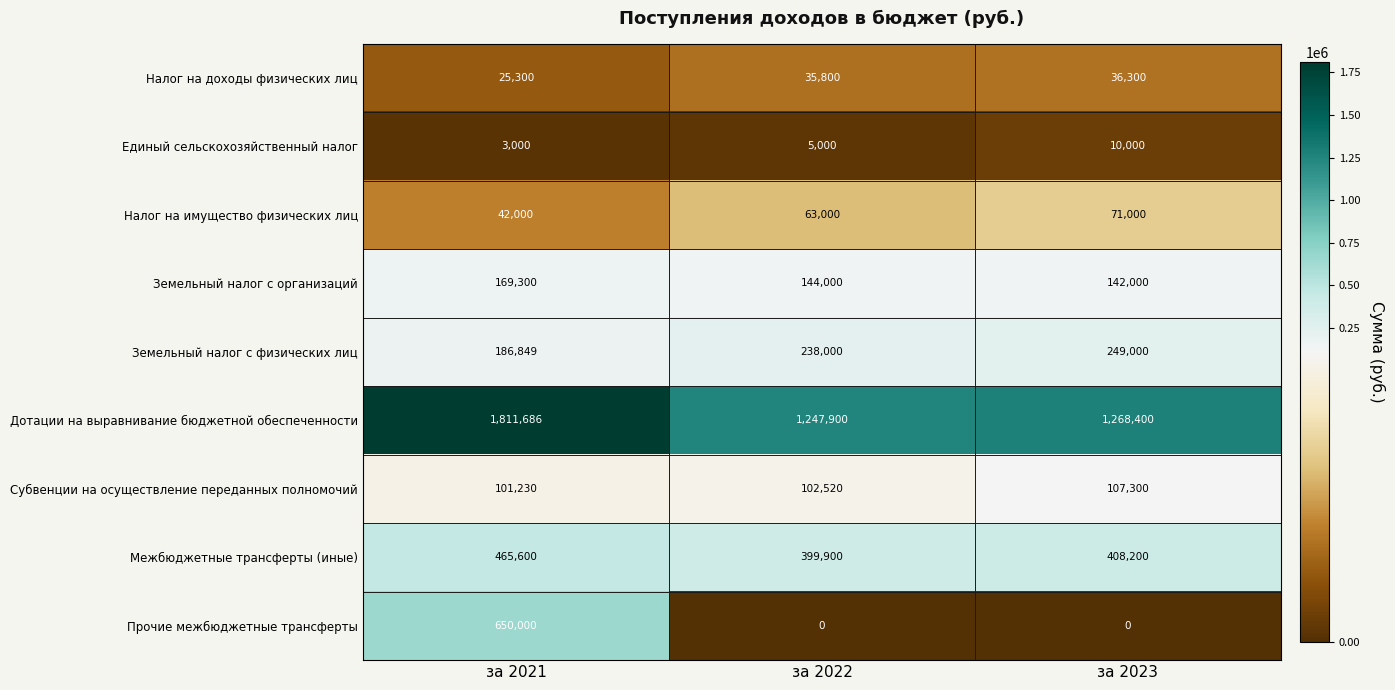

What is the sum of the Межбюджетные трансферты (иные) values at за 2022 and за 2021?

865500